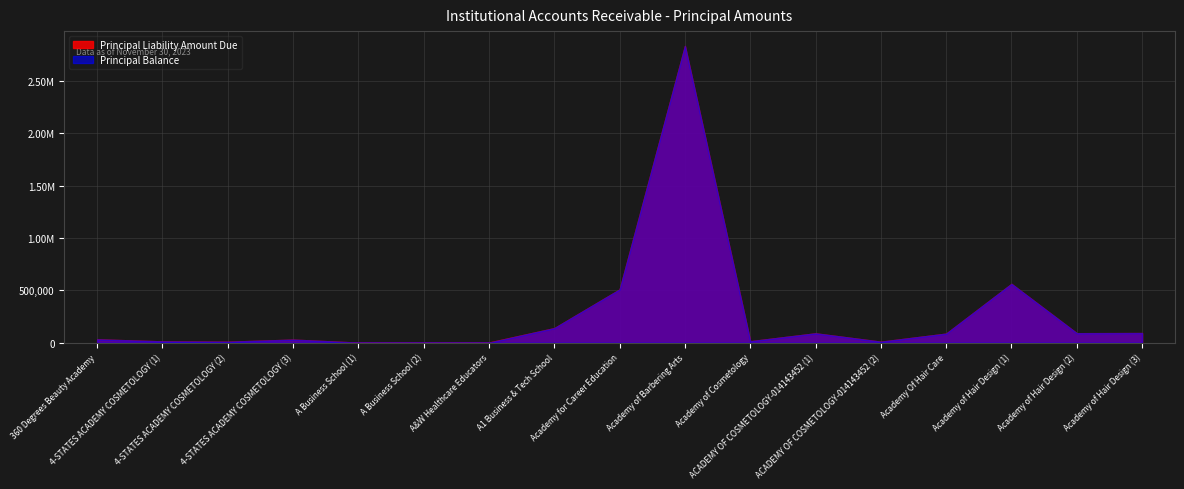

The Principal Balance series shows 12769.0 at 4-STATES ACADEMY COSMETOLOGY (1). True or false?

True